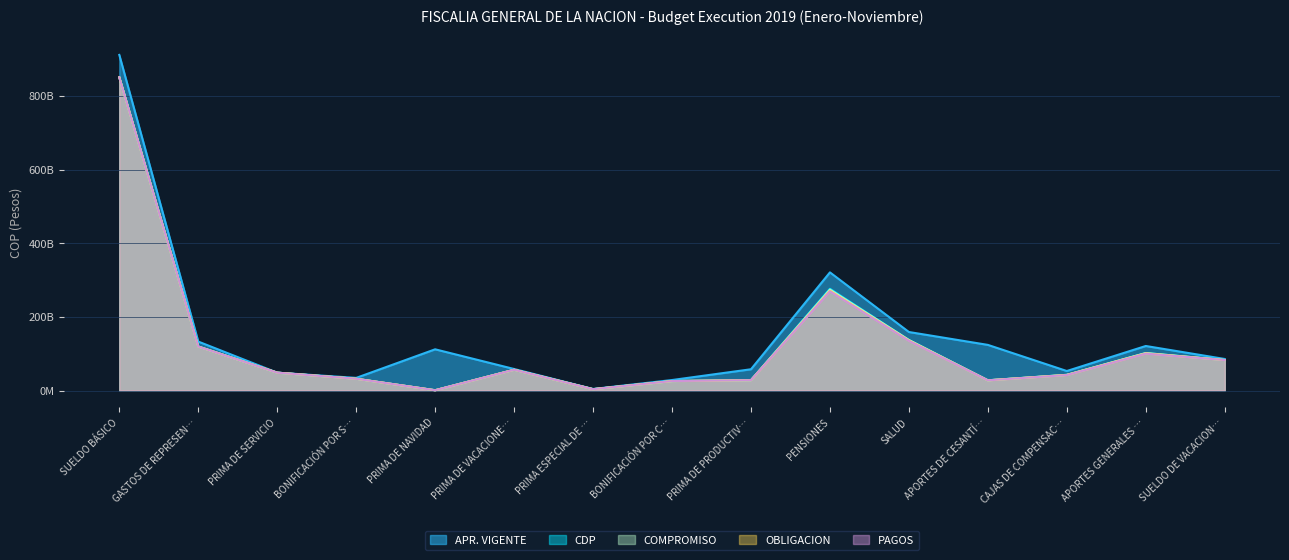

What position from the right is PRIMA DE PRODUCTIV…?

7